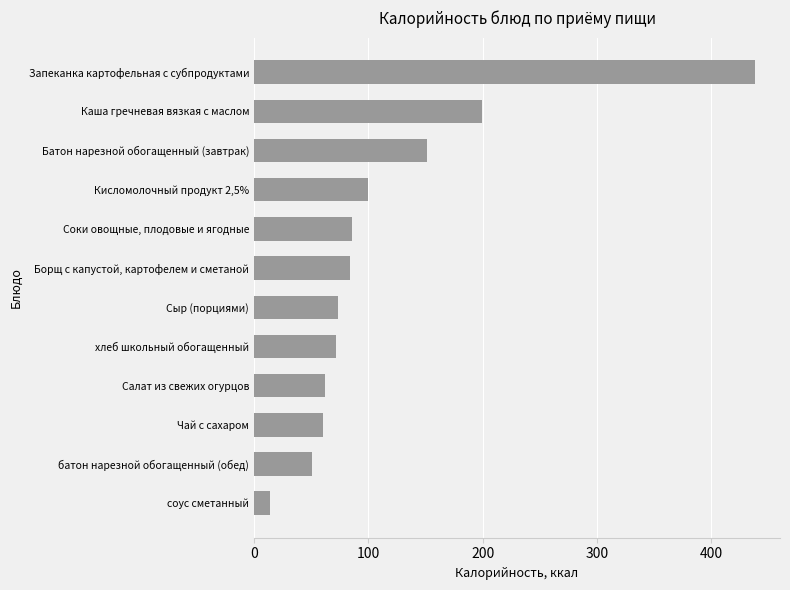

Read the value at Чай с сахаром.

60